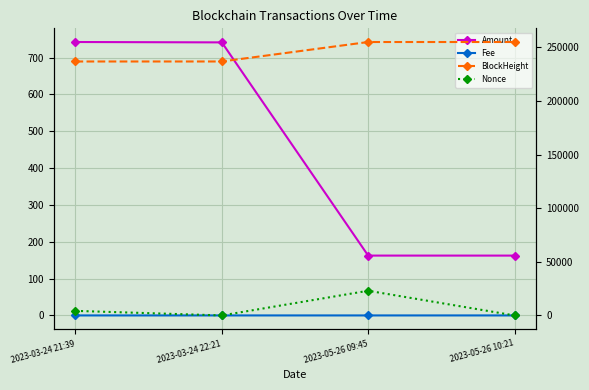

Reading left to right, list all the values displayed in this chart.

Amount: 742.1	741.0	162.4	162.4
Fee: 0.0	0.0	0.0	0.0
BlockHeight: 236765.0	236774.0	254925.0	254935.0
Nonce: 4261.0	0.0	23017.0	1.0